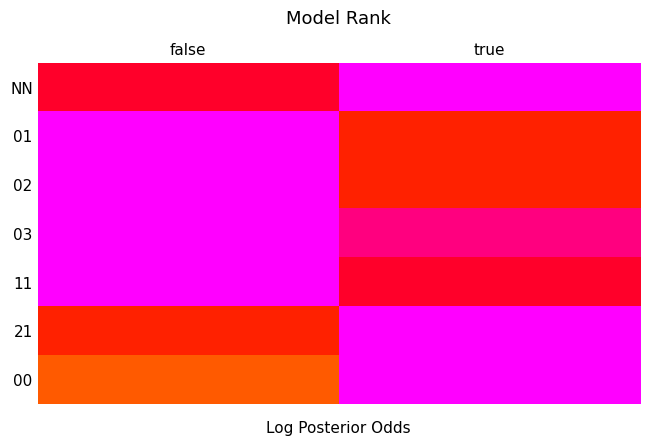

What is the difference between the highest and lowest values at false?

0.7